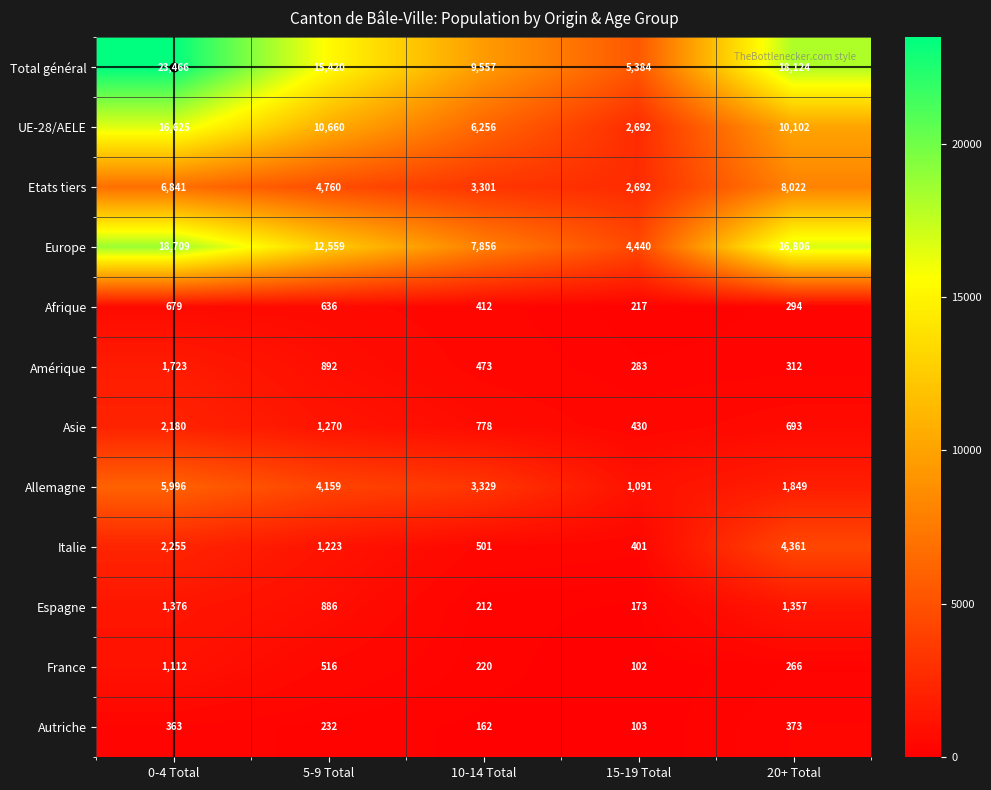

What is the spread (max minus min) of values at 20+ Total?

17858